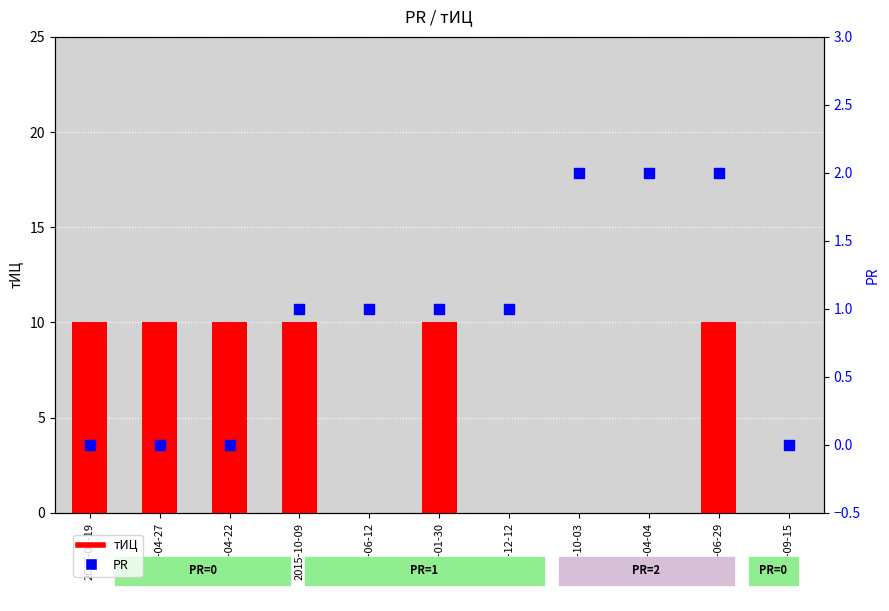

Which series has the largest total across all categories?

тИЦ